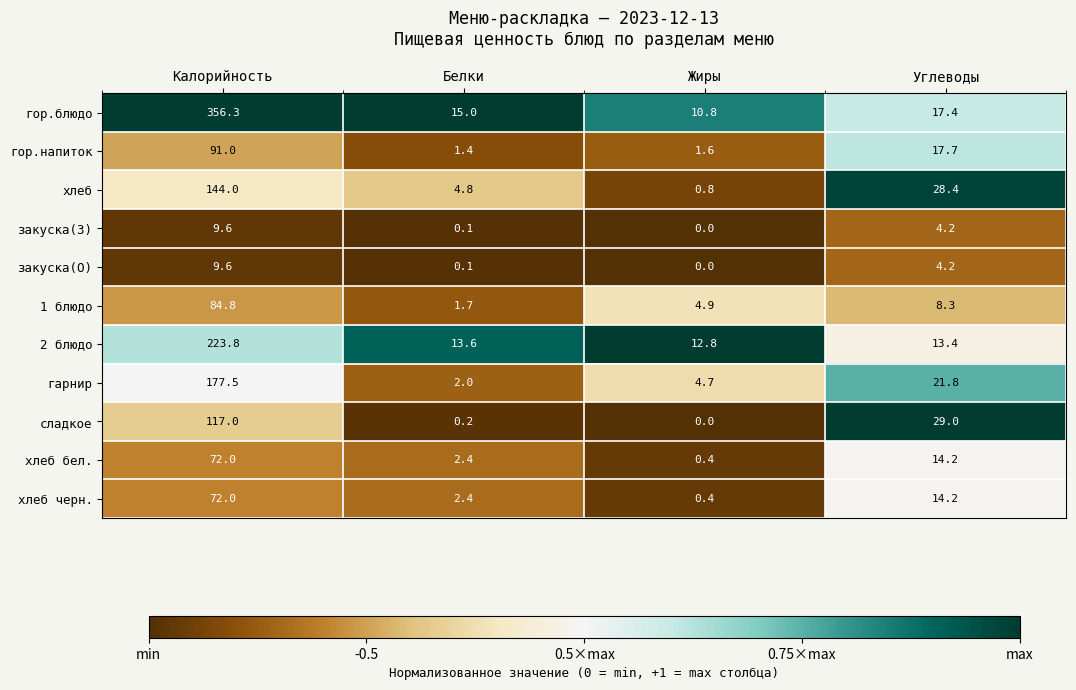

At which category is the sum across all series the highest?

Калорийность